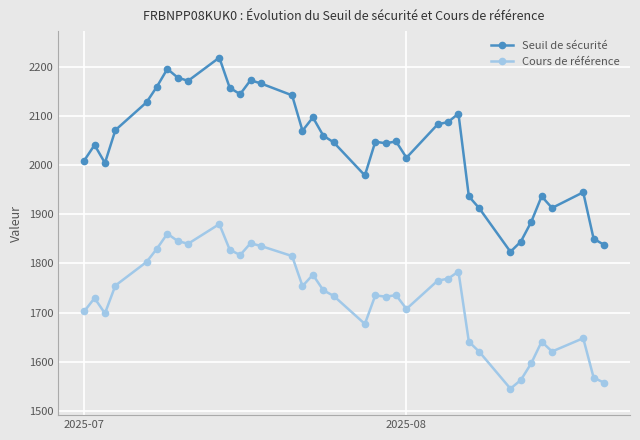

True or false: Seuil de sécurité and Cours de référence intersect in this chart.

False